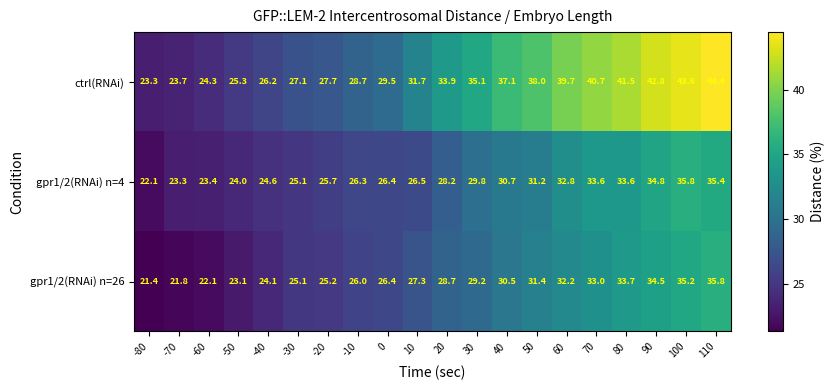

What is the maximum value shown in the chart?

44.4